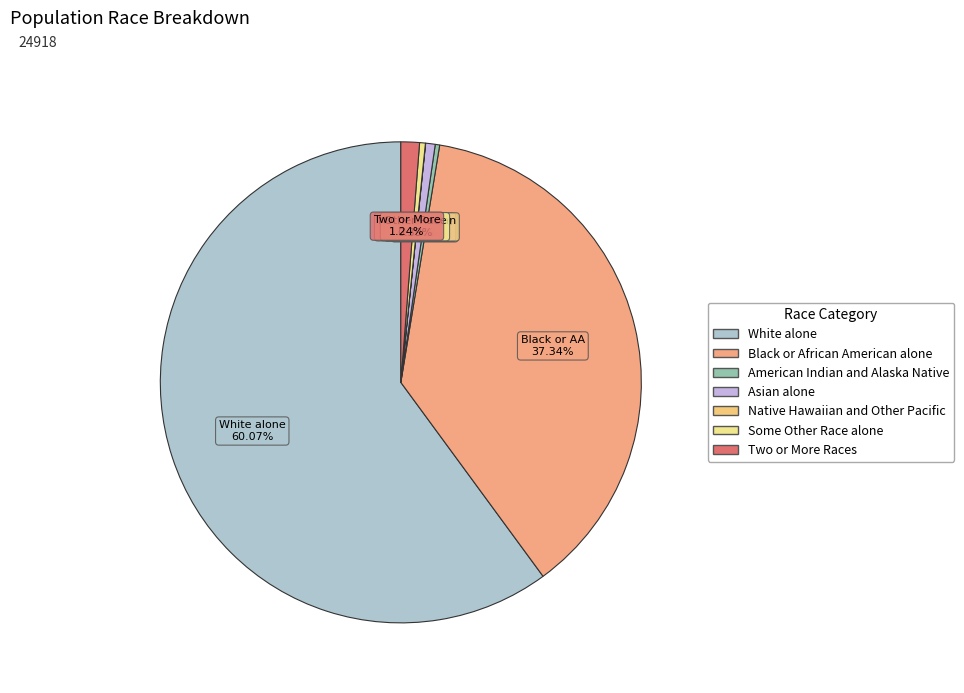

What percentage is the Two or More Races slice, to the nearest percent?

1%